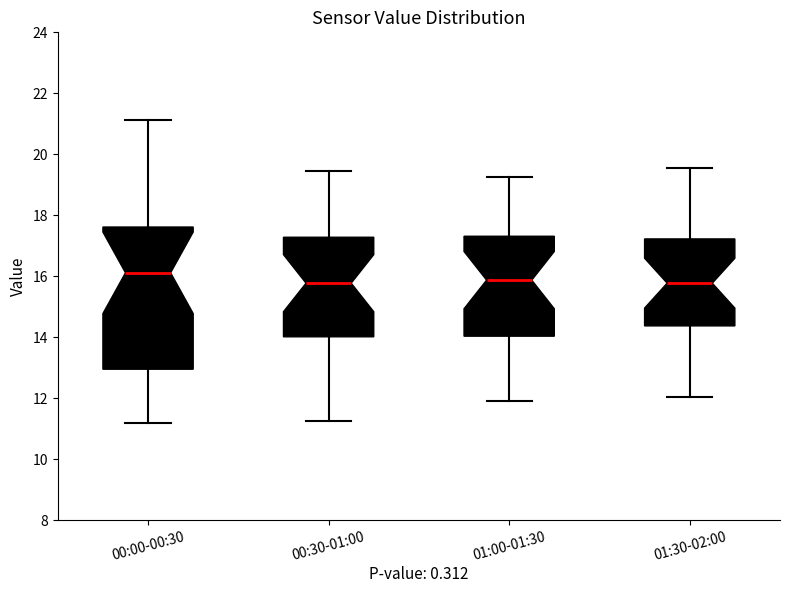

Comparing the boxes themselves (not the whiskers), which one is the tallest?

00:00-00:30